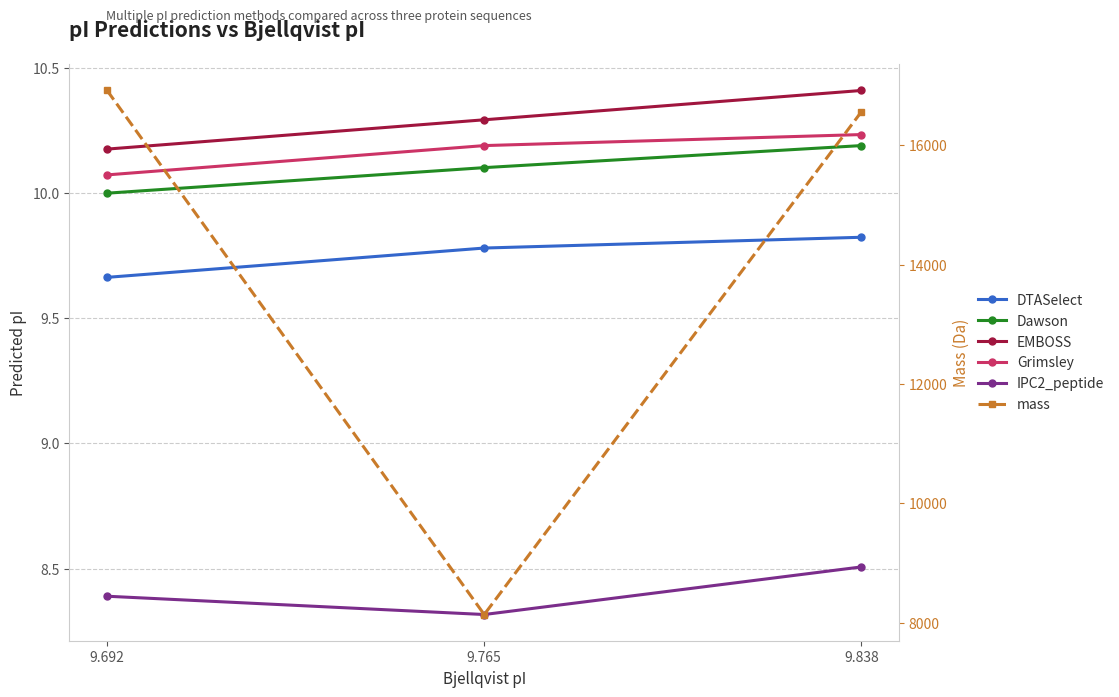

Which category has the lowest value across all series?

9.765